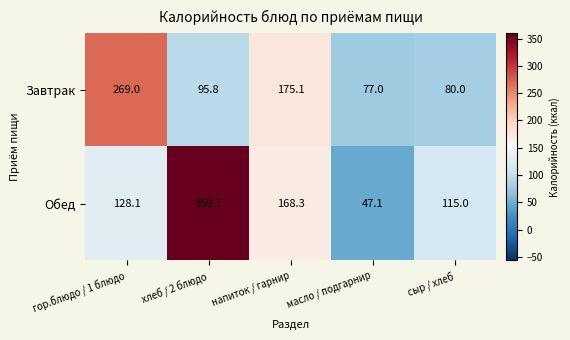

What is the greatest value displayed?

359.7